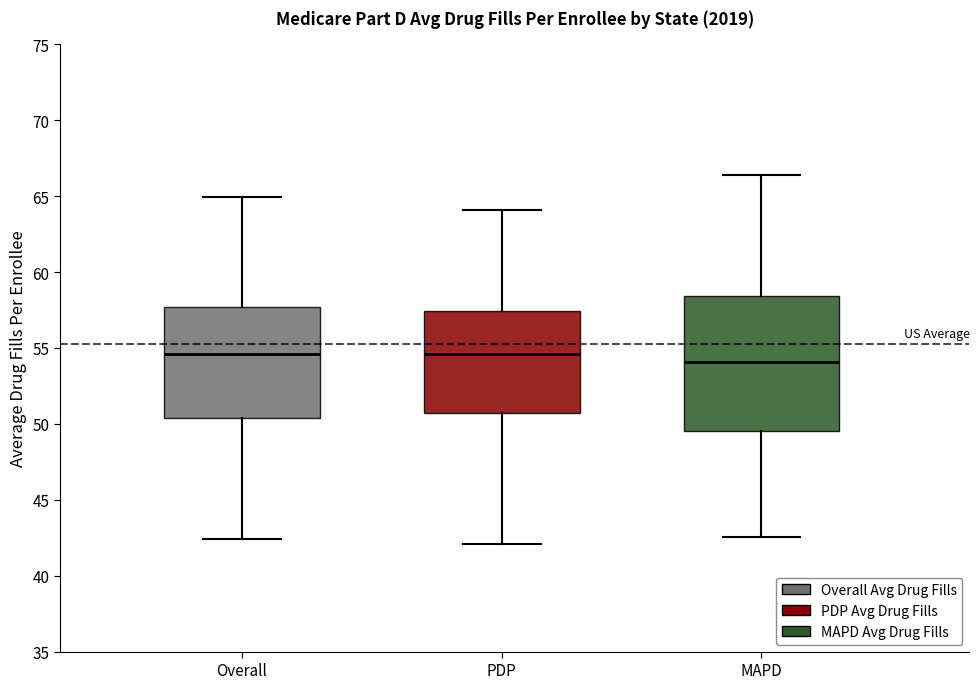

Reading left to right, read every box against the y-axis: the position of its median line, the range the box covers, and the ends of its whiskers. The values are not printed on the chart, so give them approximately, as read against the axis.

Overall: median 54.5, box 50.5 to 57.5, whiskers 42.5 to 65.0
PDP: median 54.5, box 50.5 to 57.5, whiskers 42.0 to 64.0
MAPD: median 54.0, box 49.5 to 58.5, whiskers 42.5 to 66.5